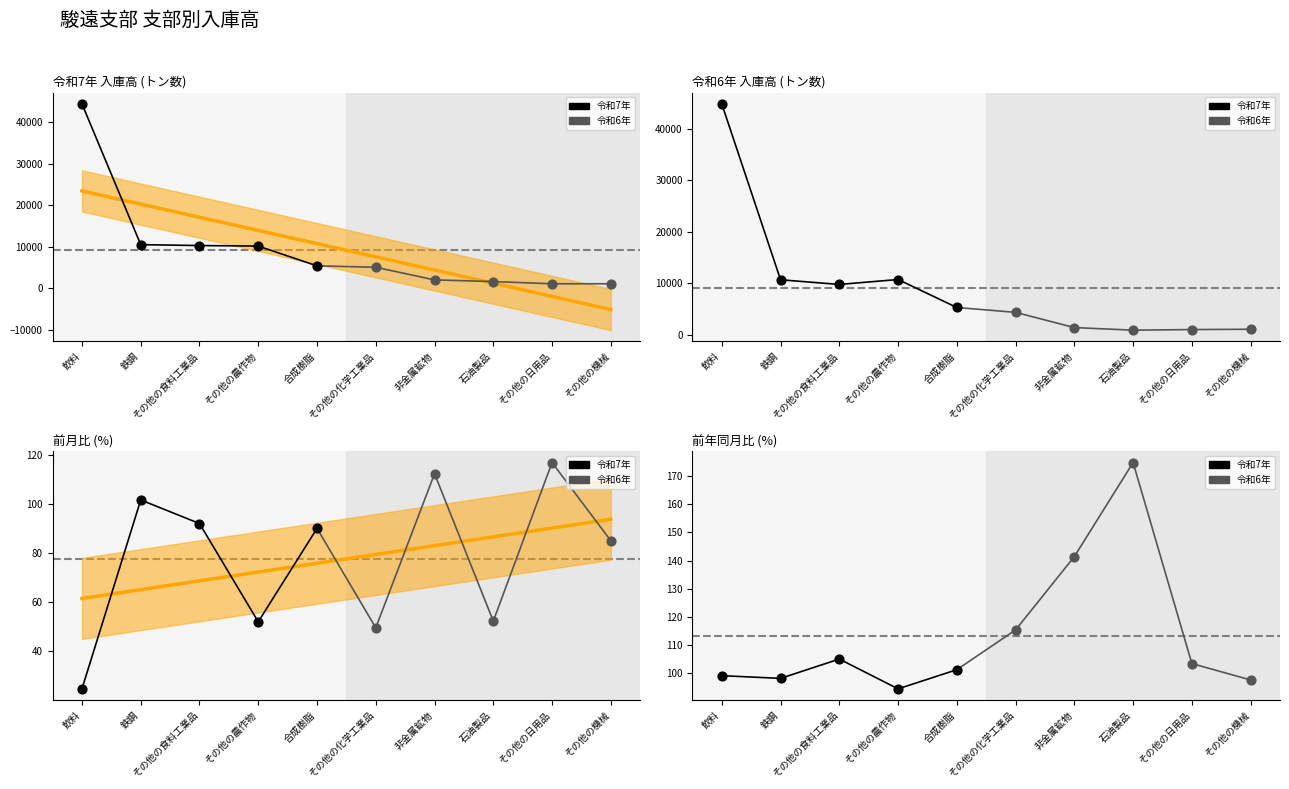

Which series contains the lowest Y value?

令和6年